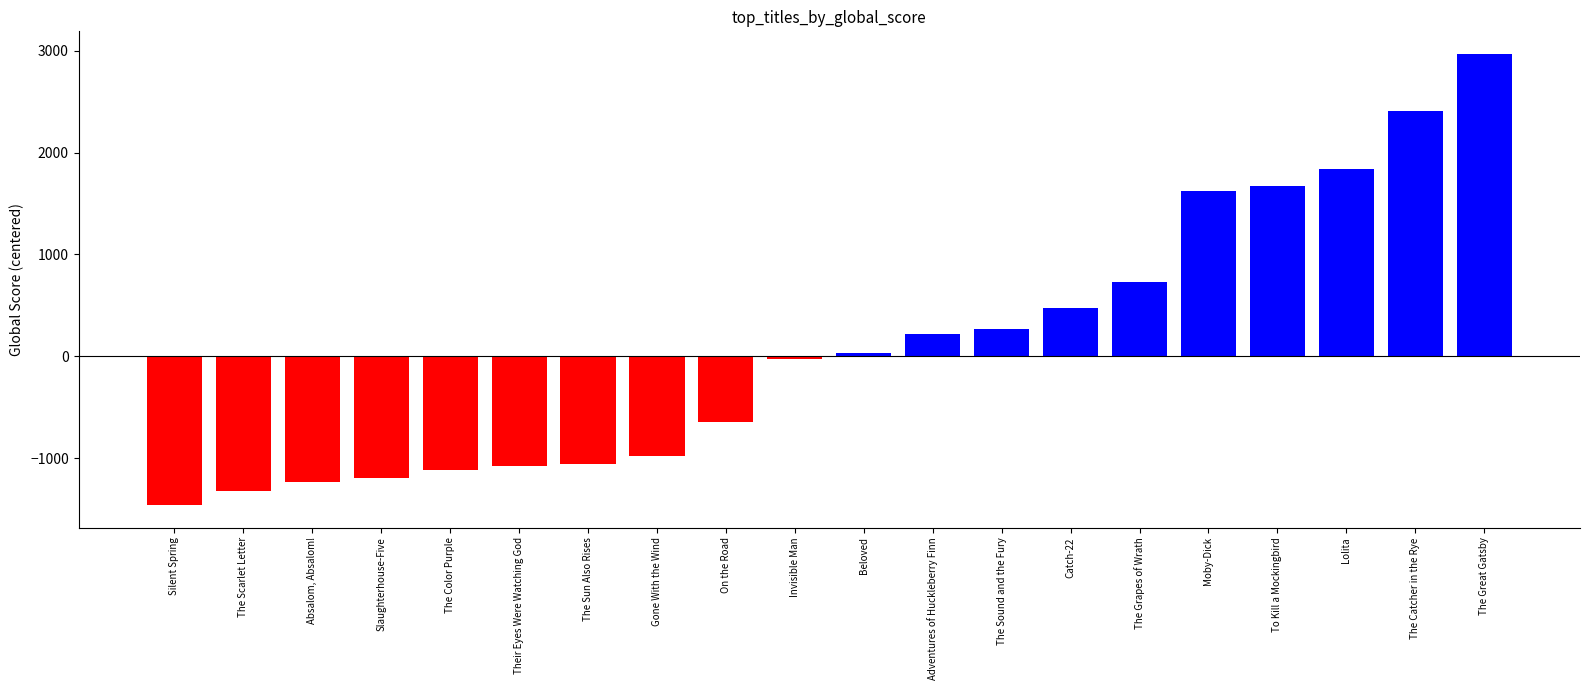

What is the change in value from Beloved to The Sound and the Fury?

+238.0